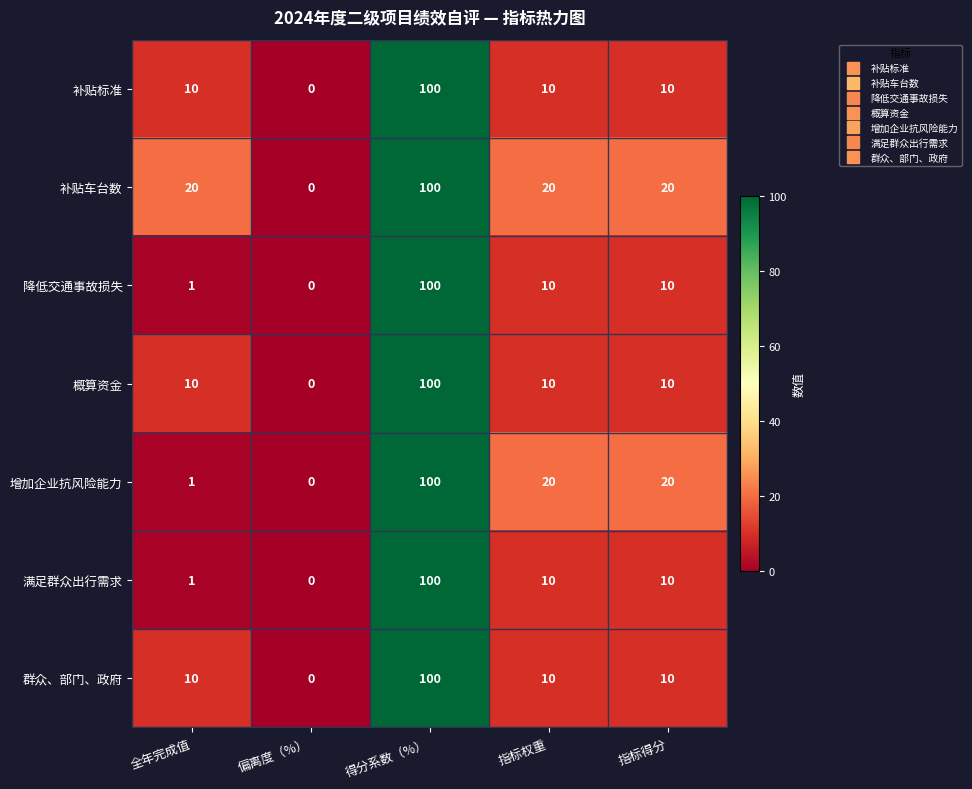

What is the average value of the 降低交通事故损失 series?

24